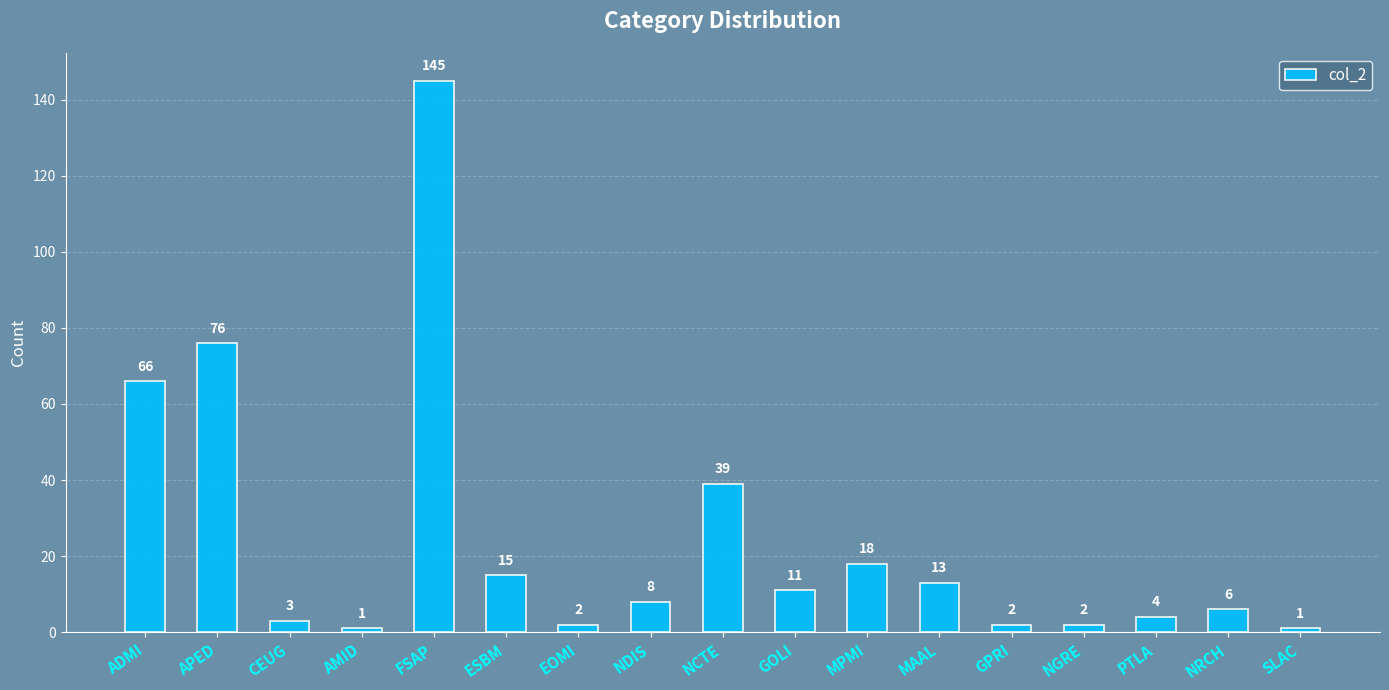

What is the smallest value displayed?

1